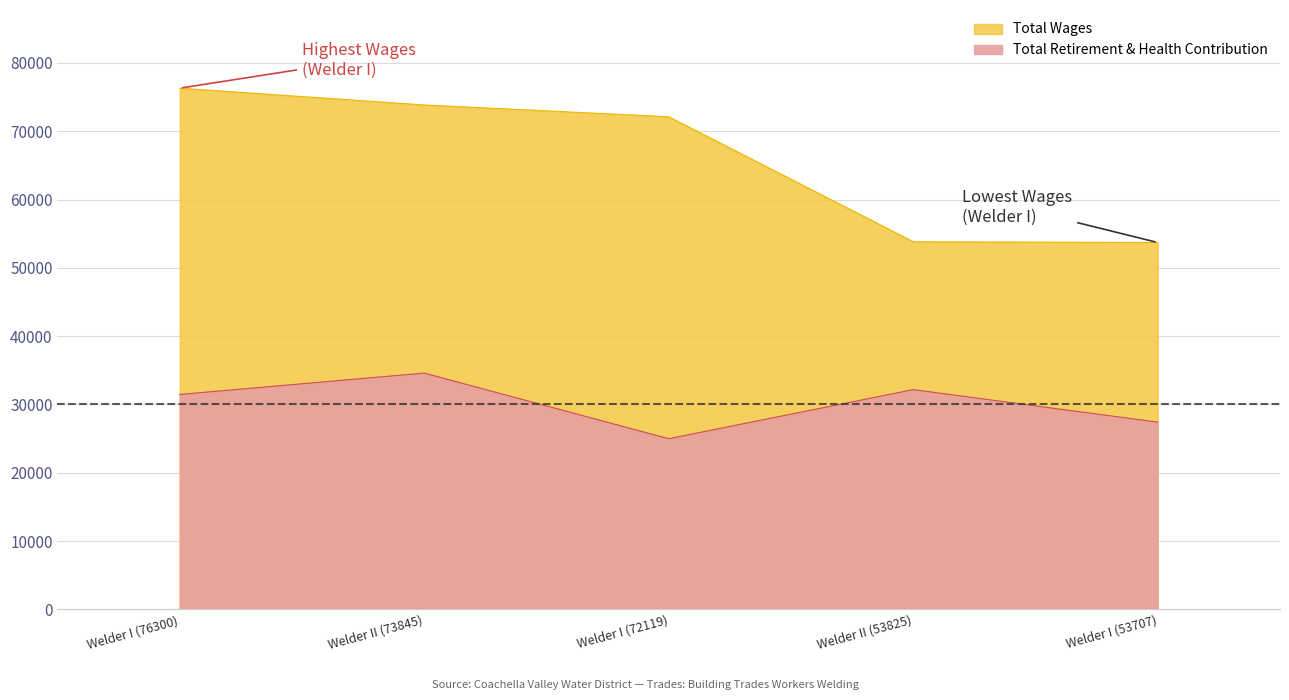

At which label is the value closest to 29794?

Welder I (76300)